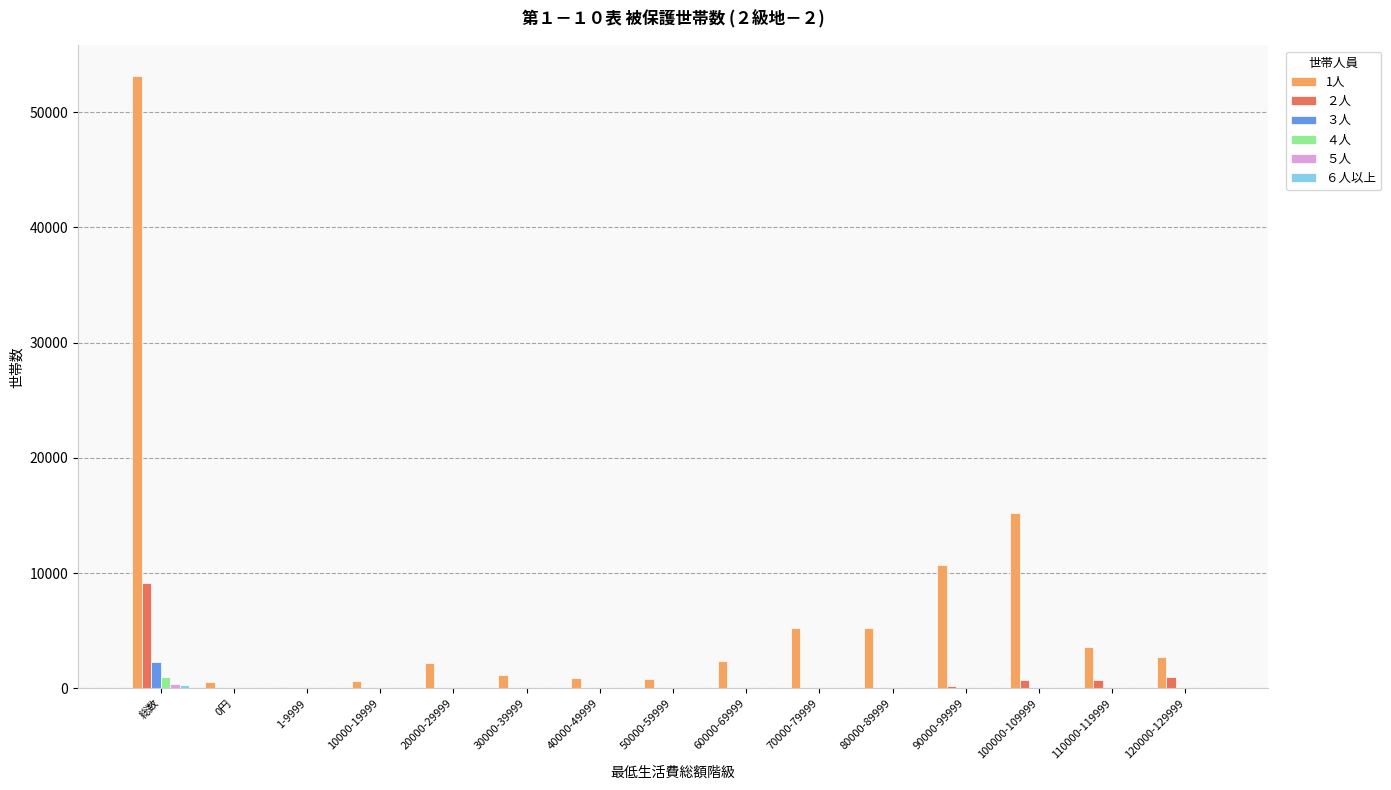

What is the greatest value displayed?

53139